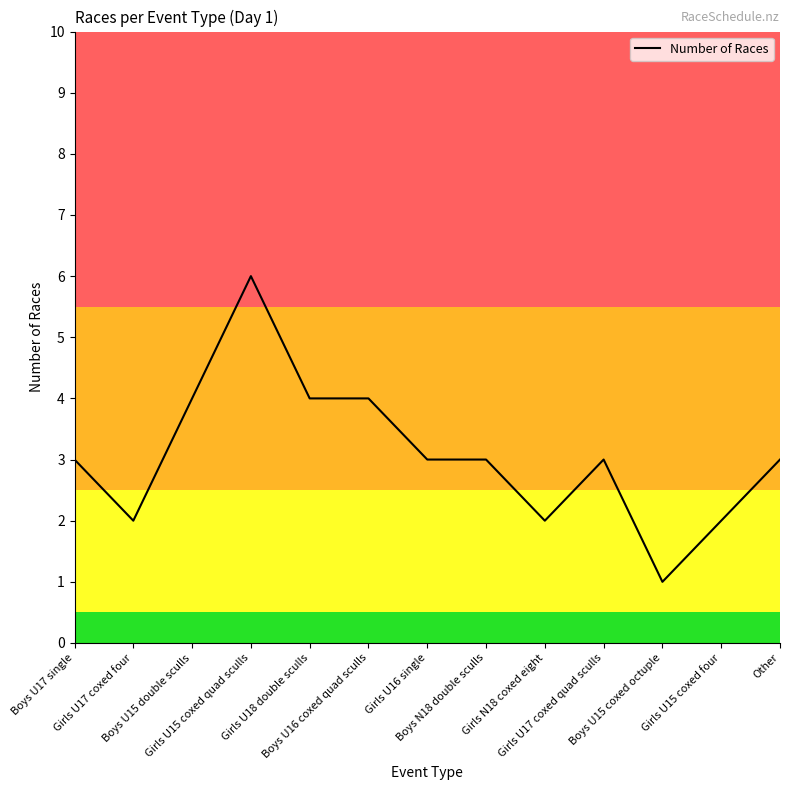

Which has a higher value, Boys U15 double sculls or Girls U15 coxed four?

Boys U15 double sculls